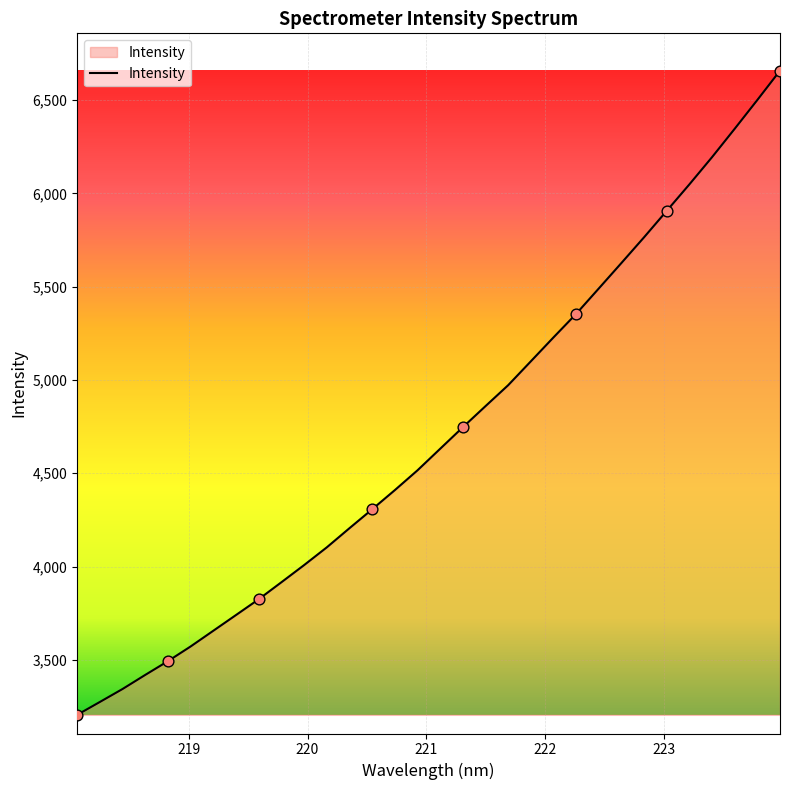

What is the maximum value shown in the chart?

6657.3